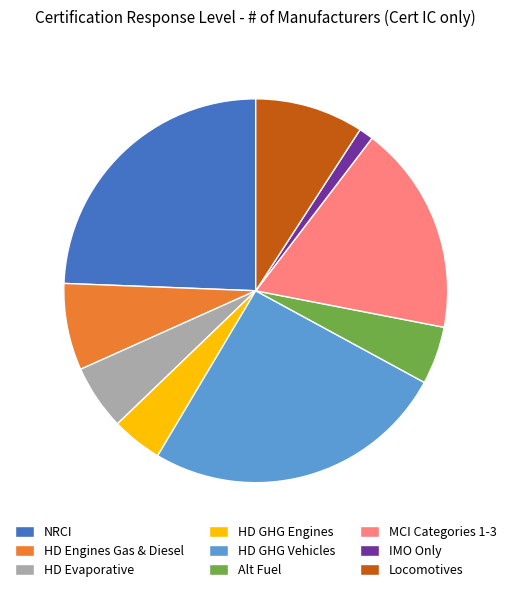

Is it true that Alt Fuel is 5% of the pie?

True